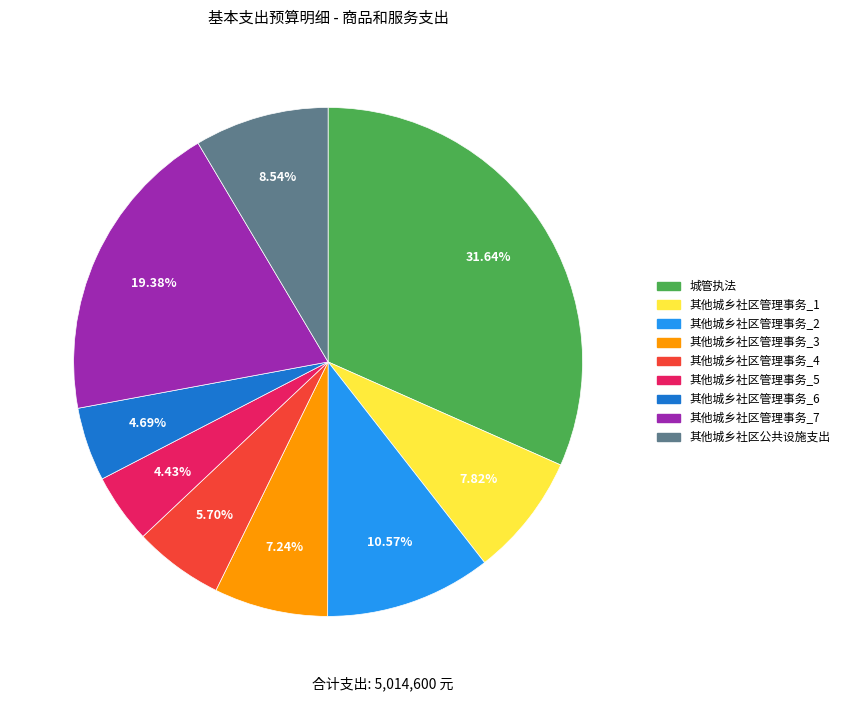

Is there a majority slice in this chart?

No